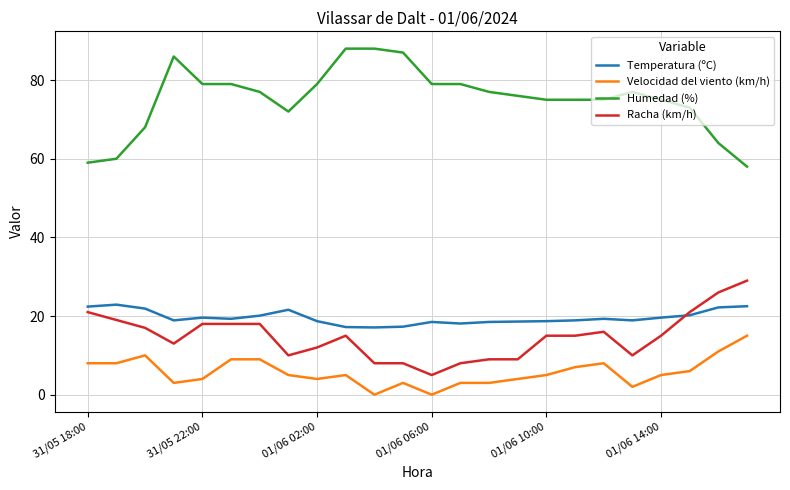

Which series has the largest range (max minus min)?

Humedad (%)